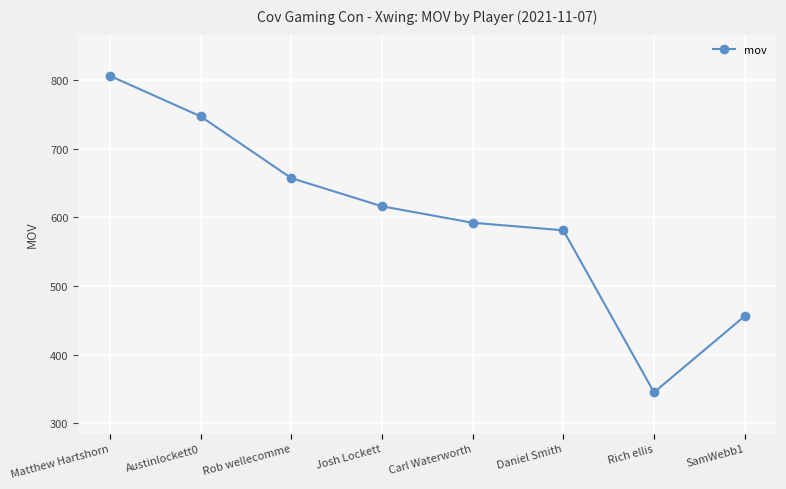

The chart shows a value of 616 at Josh Lockett. True or false?

True